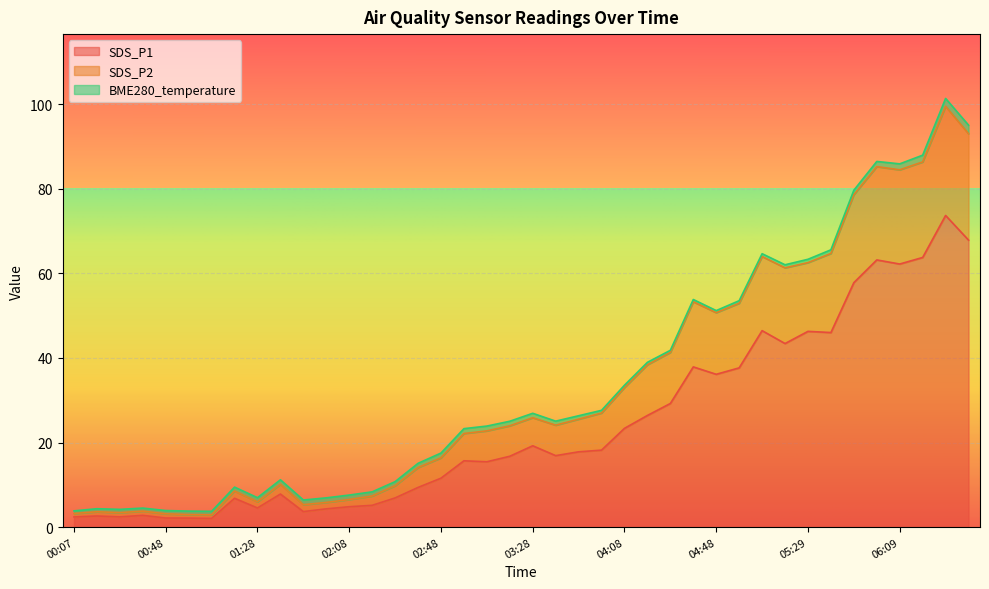

What is the highest value of the SDS_P1 series?

73.7